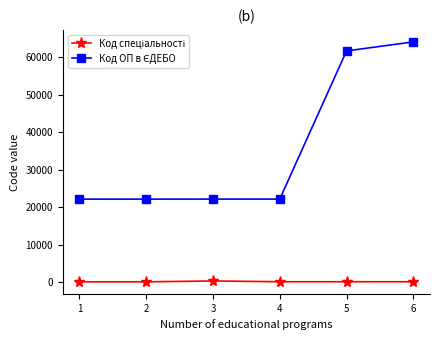

What is the greatest value displayed?

64094